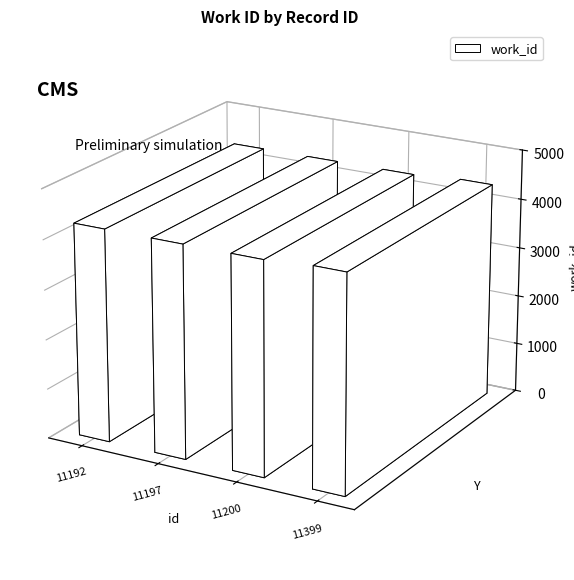

What is the difference between the maximum and minimum values?

67